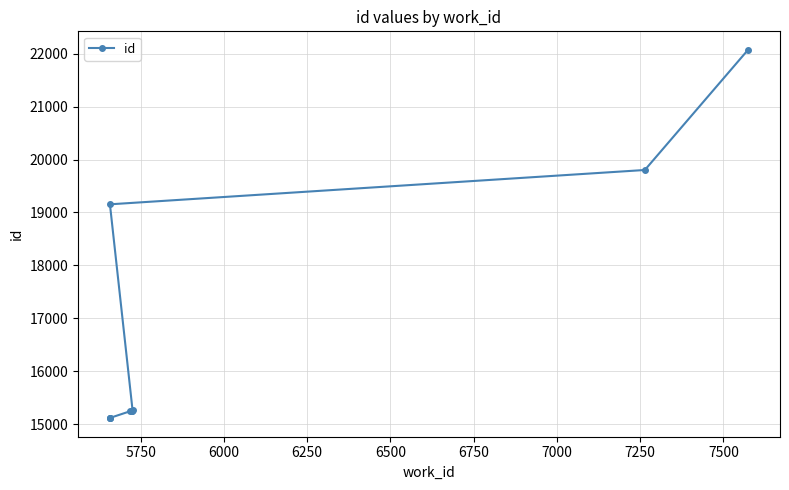

How many lines are shown in the chart?

1